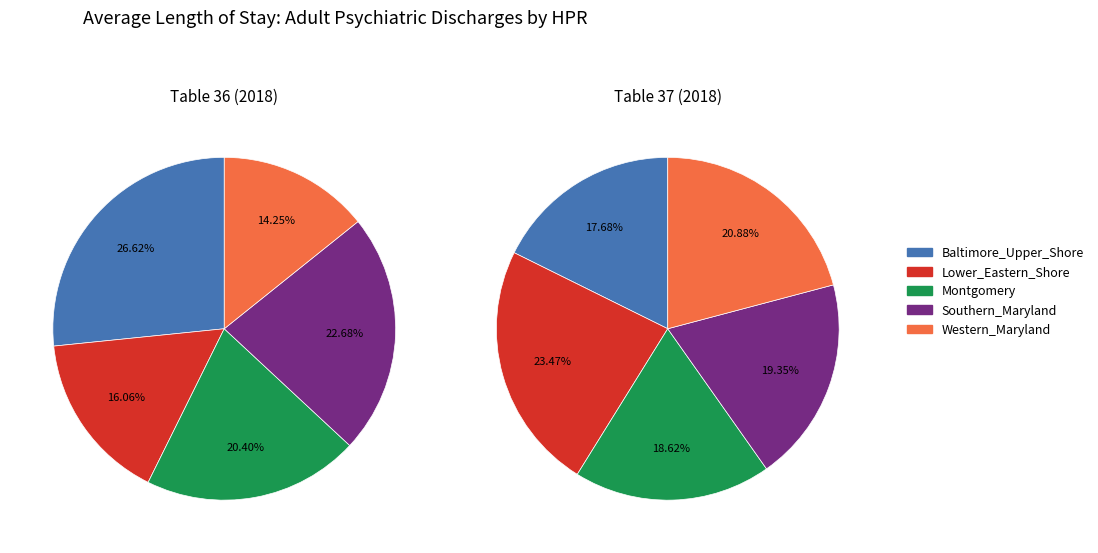

To the nearest percent, what is the combined percentage of Western_Maryland and Southern_Maryland?

37%